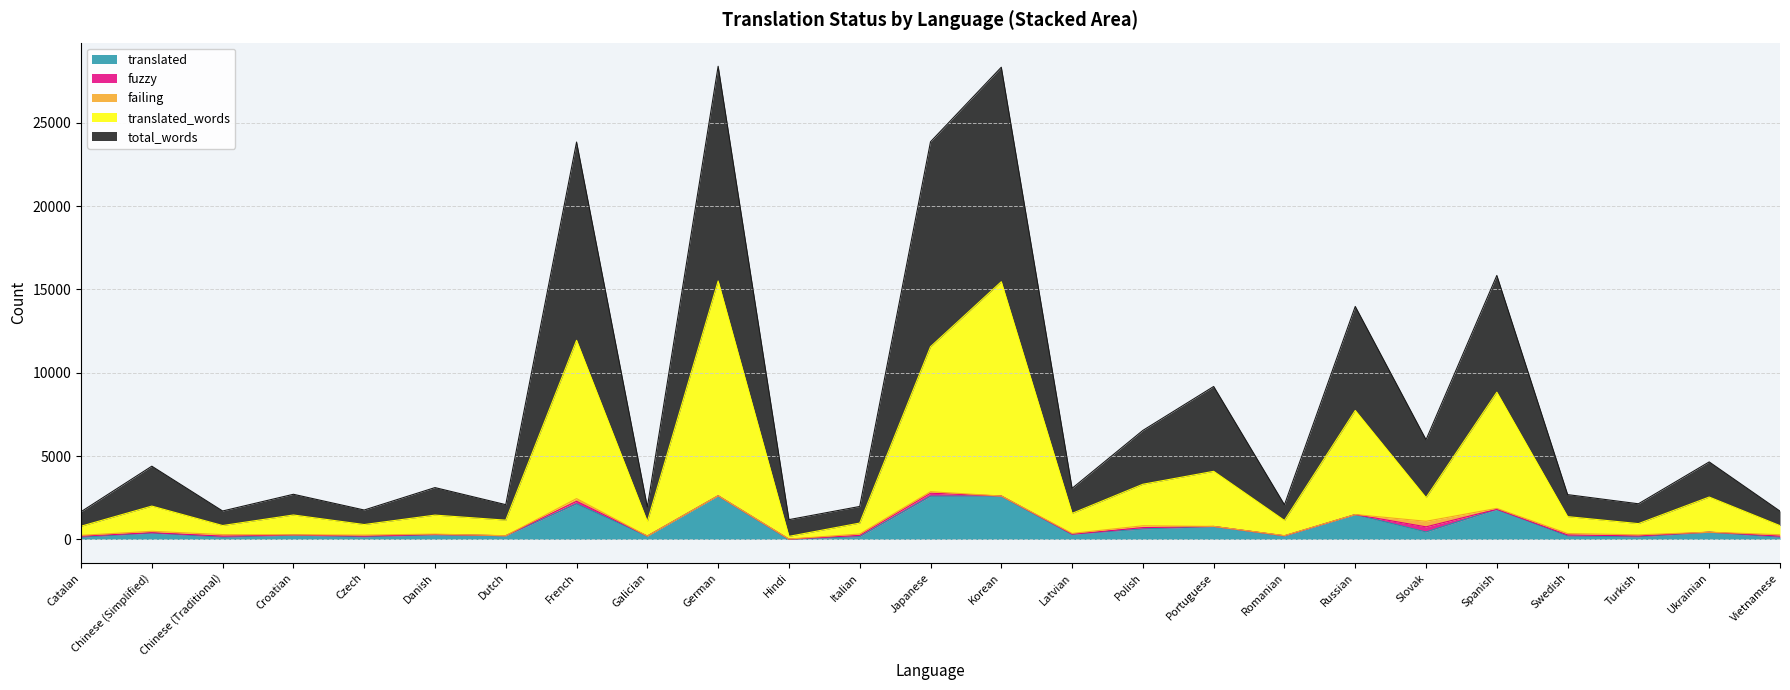

Rank the categories by translated_words value from lowest to highest.

Hindi, Catalan, Vietnamese, Chinese (Traditional), Czech, Turkish, Italian, Galician, Romanian, Dutch, Swedish, Danish, Croatian, Latvian, Chinese (Simplified), Slovak, Ukrainian, Polish, Portuguese, Russian, Spanish, Japanese, French, Korean, German